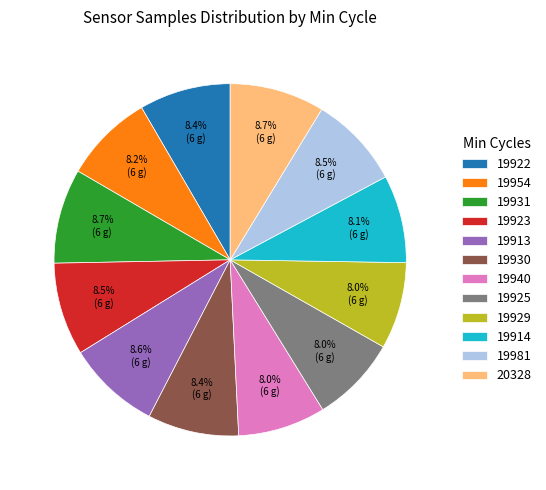

Approximately how many times larger is the value at 19929 compared to 19913?

0.9